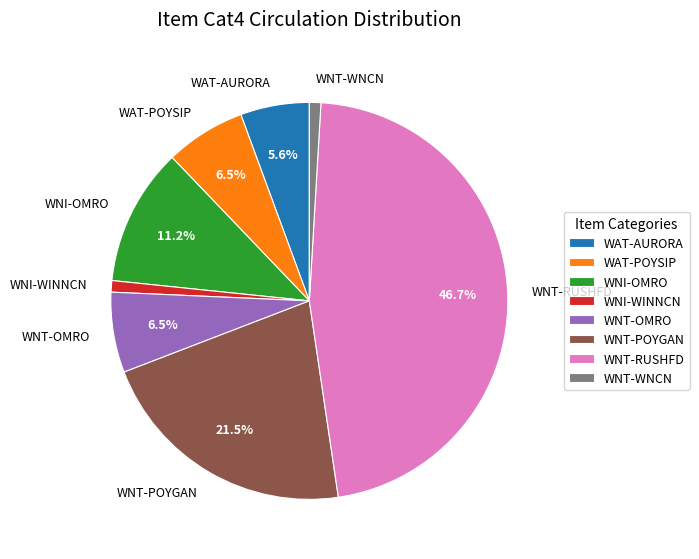

To the nearest percent, what is the difference between the WNI-WINNCN and WAT-POYSIP slice percentages?

6%